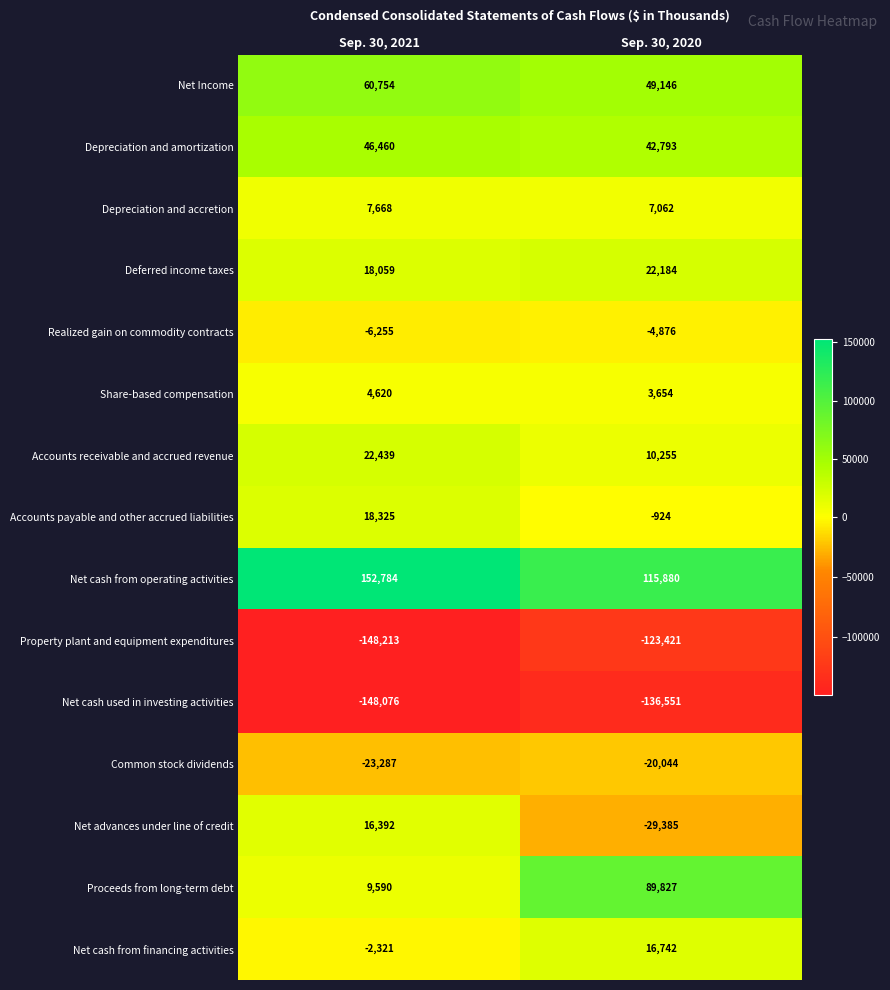

What is the maximum value shown in the chart?

152784